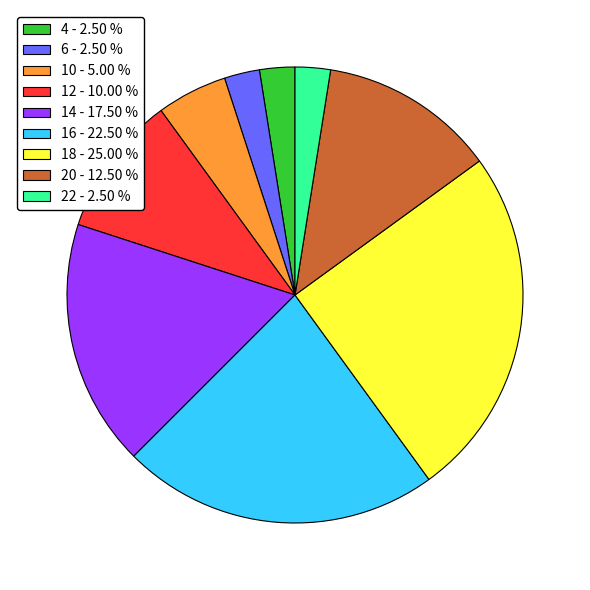

The 16 slice represents 16% of the pie. True or false?

False